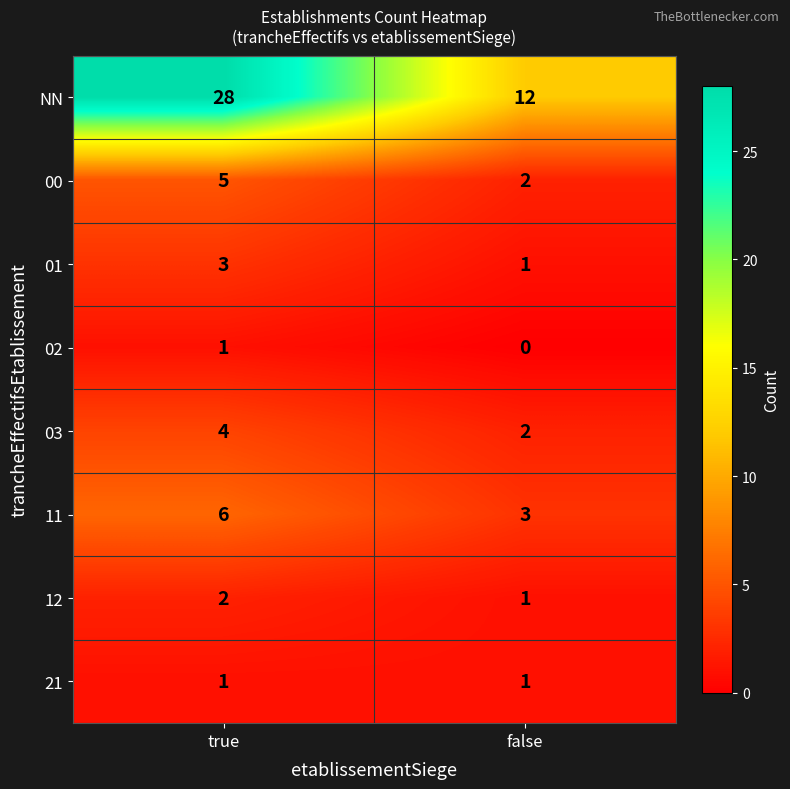

Which label corresponds to the smallest value in the chart?

false